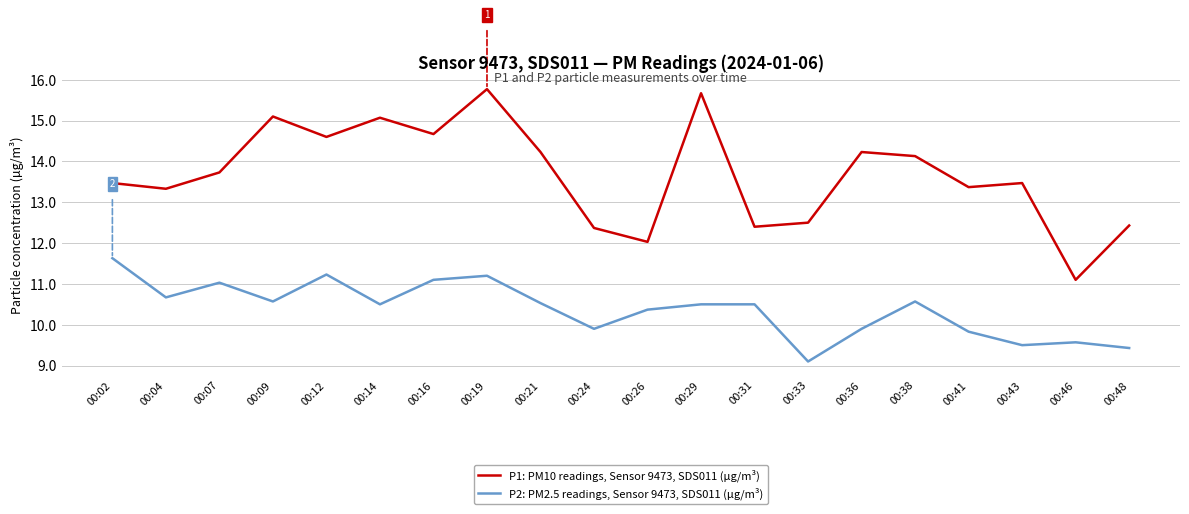

What is the sum of the P2: PM2.5 readings, Sensor 9473, SDS011 (µg/m³) values at 00:26 and 00:02?

22.0